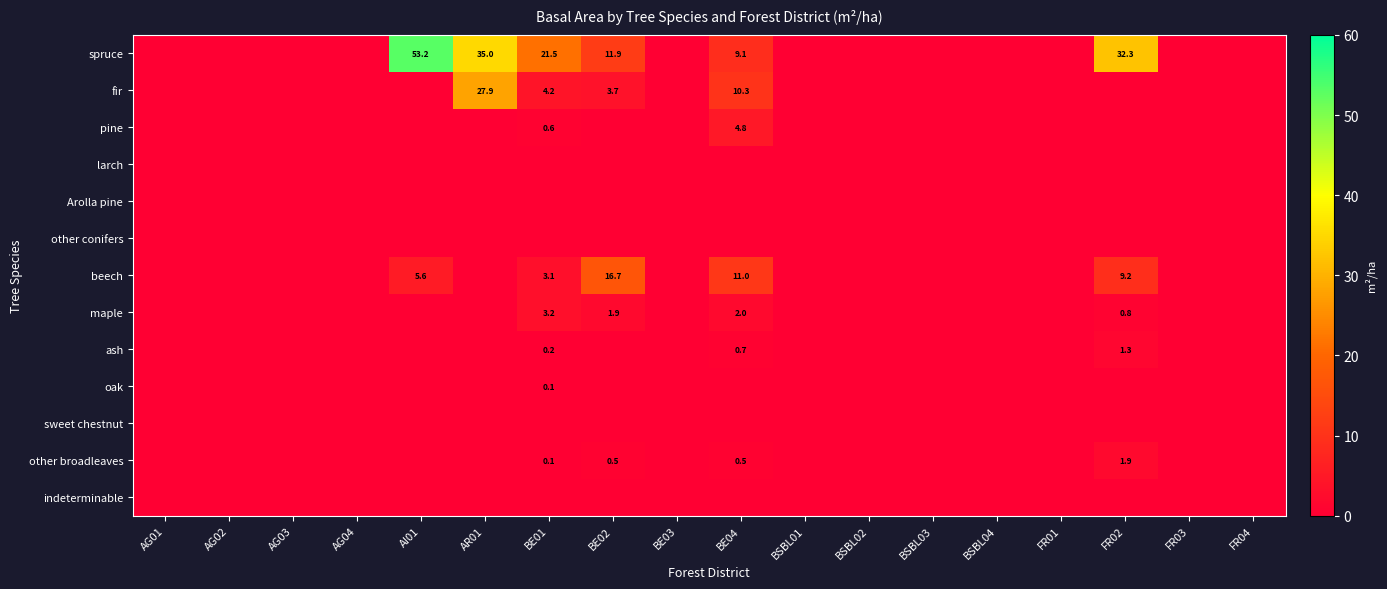

The maple series shows 0.2 at FR02. True or false?

False